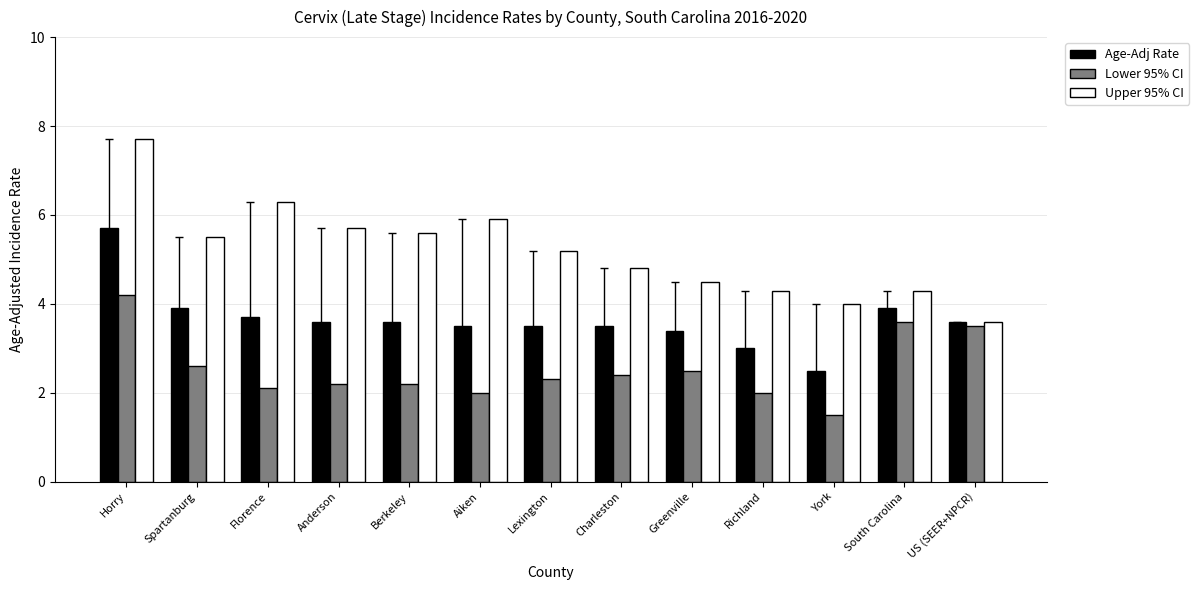

What is the spread (max minus min) of values at Aiken?

3.9